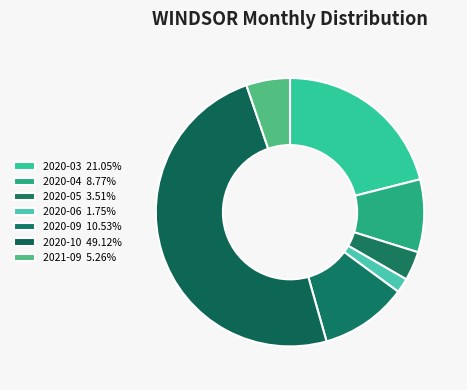

How many slices are in this pie chart?

7